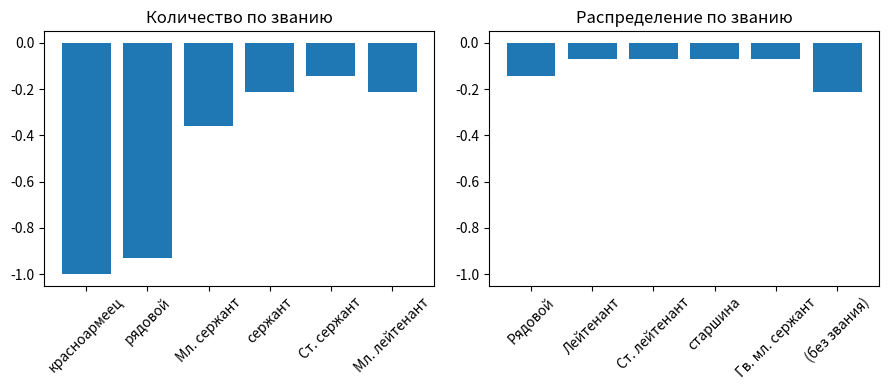

What is the sum of all Распределение values?

-0.6